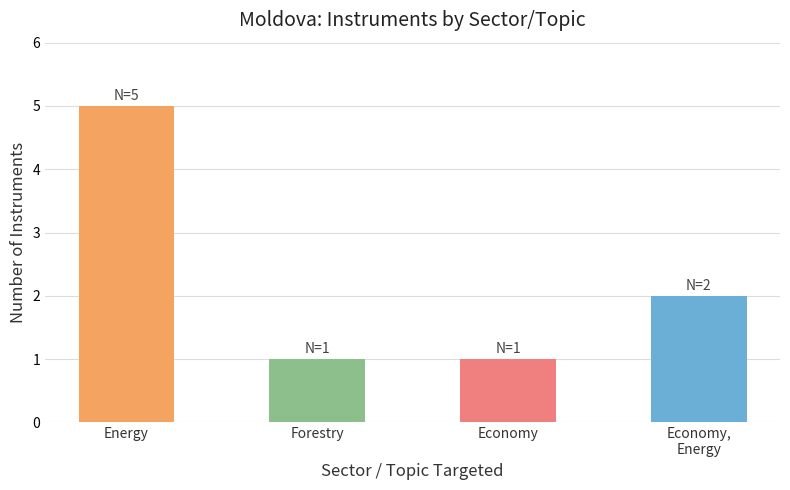

Reading right to left, what are all the values shown in this chart?

2	1	1	5